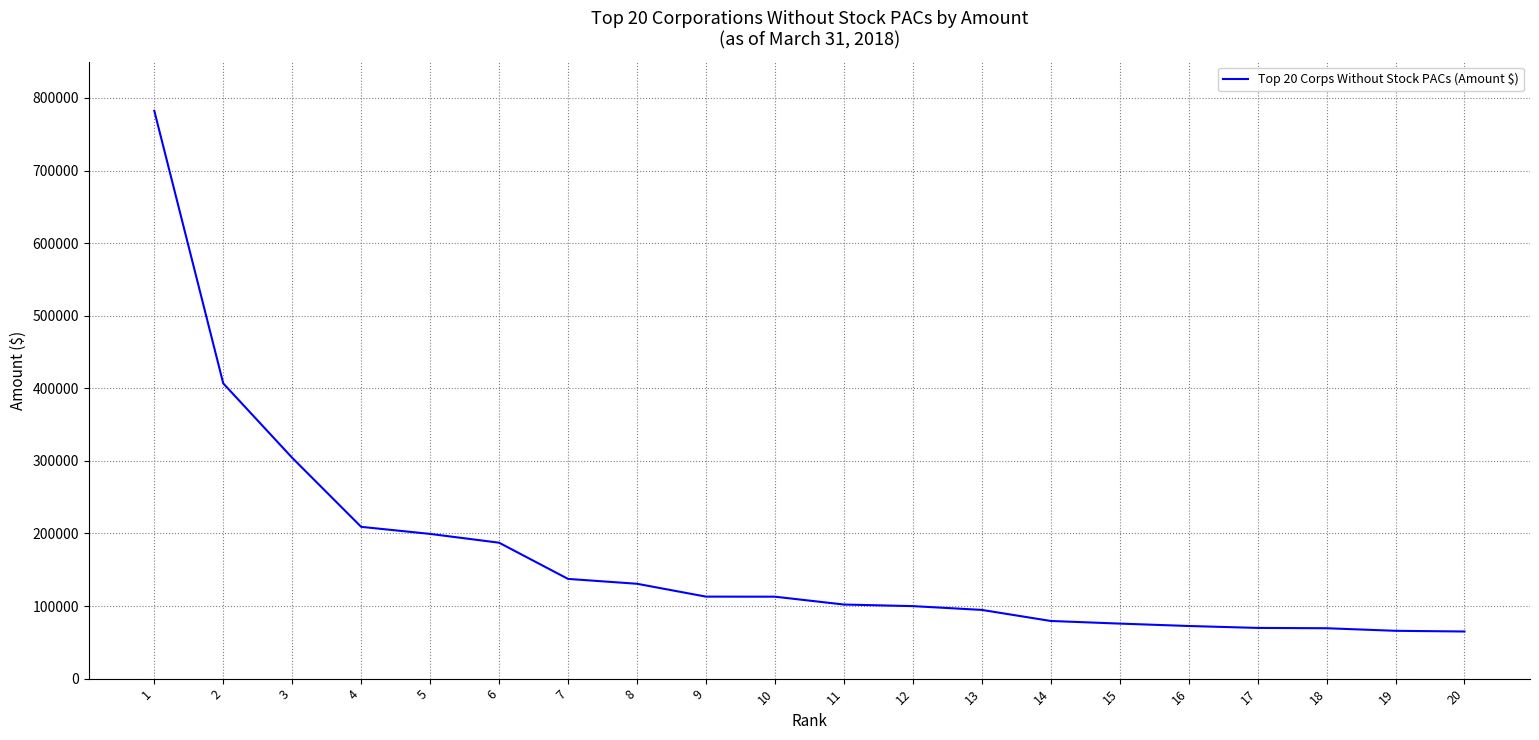

How many values are below 112901?

10